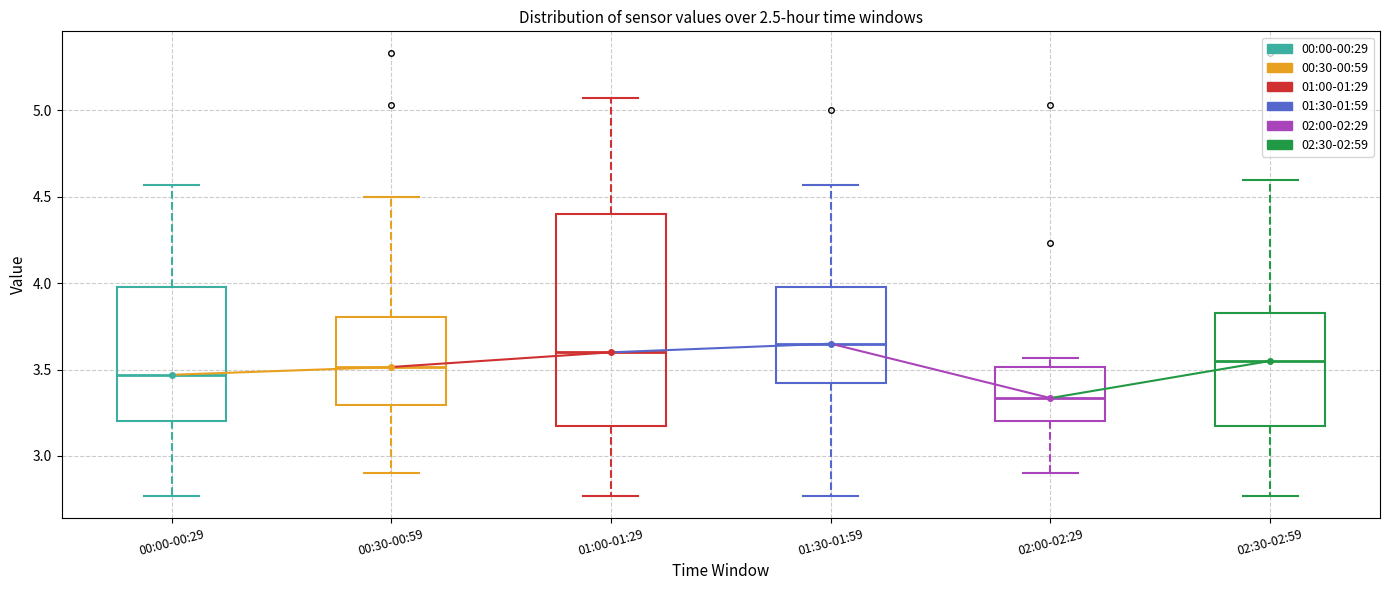

Which box is the tallest, from its lower edge to its upper edge?

01:00-01:29